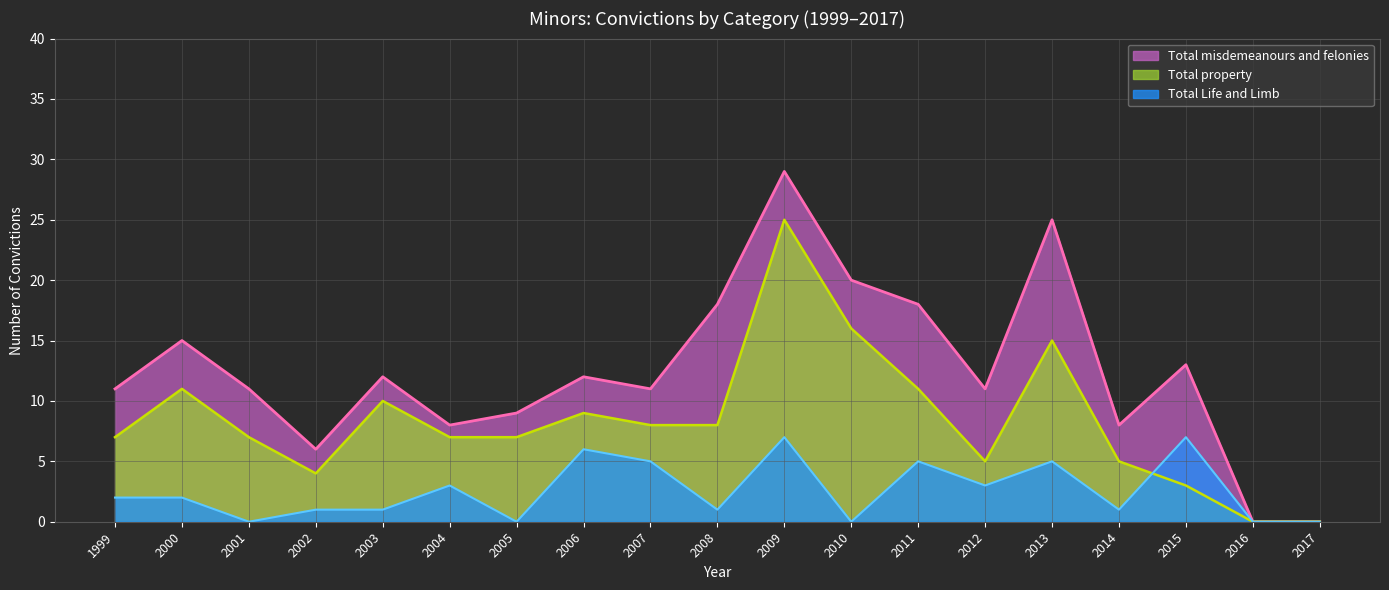

What is the total value across all series at 2004?

18